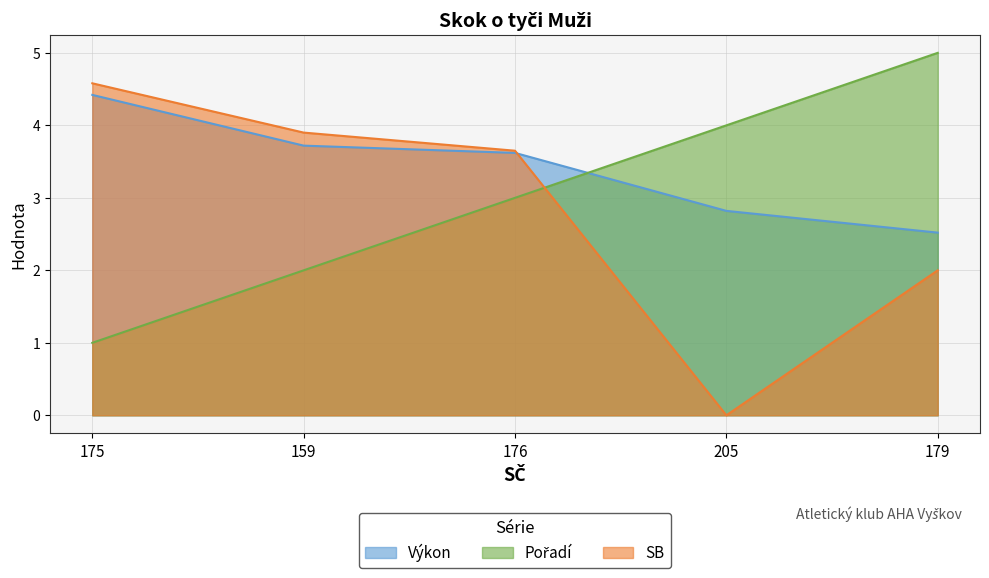

What are all the series names shown in the legend?

Výkon, Pořadí, SB